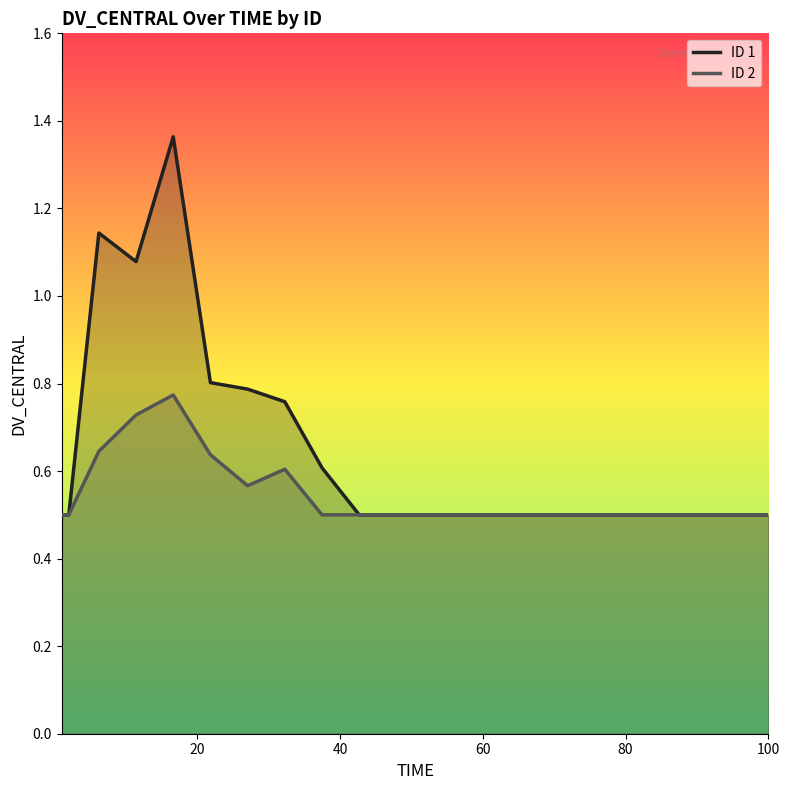

At how many categories does at least one series exceed 1?

3